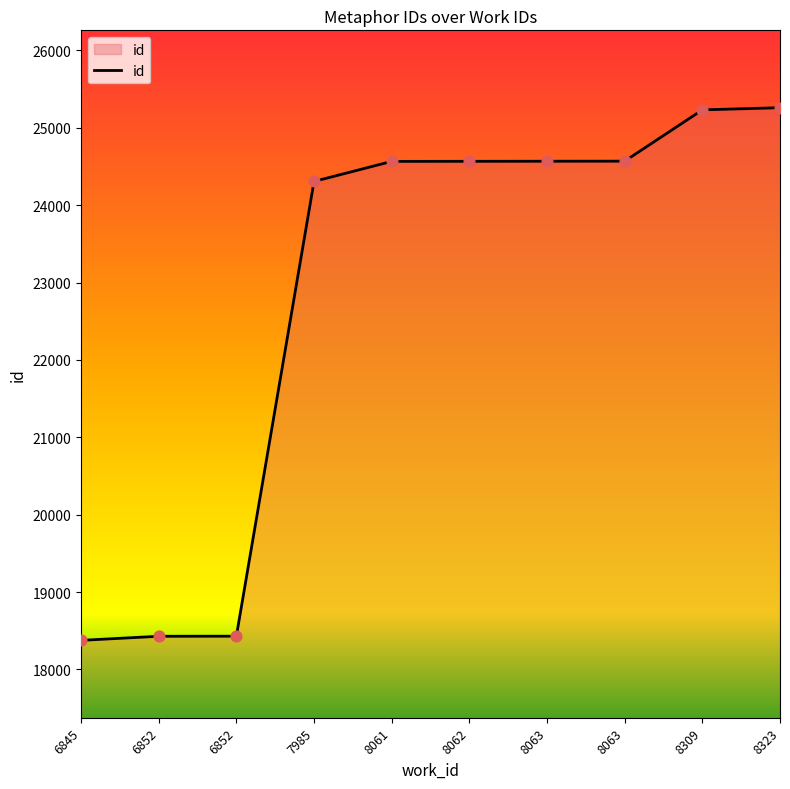

What is the ratio of the value at 8063 to the value at 6852?

1.3